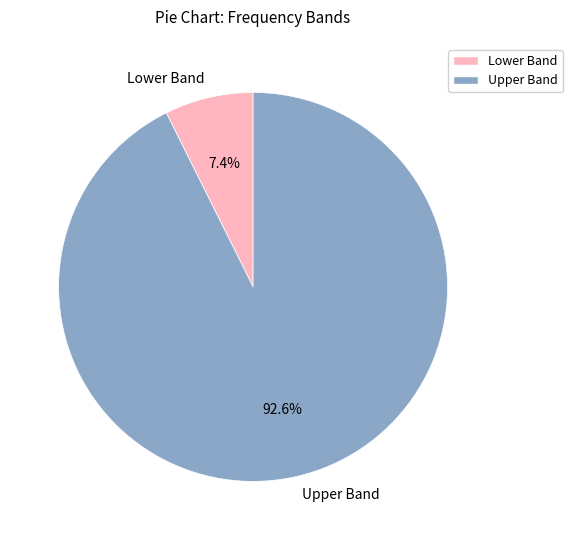

Does Lower Band account for over 50% of the chart?

No